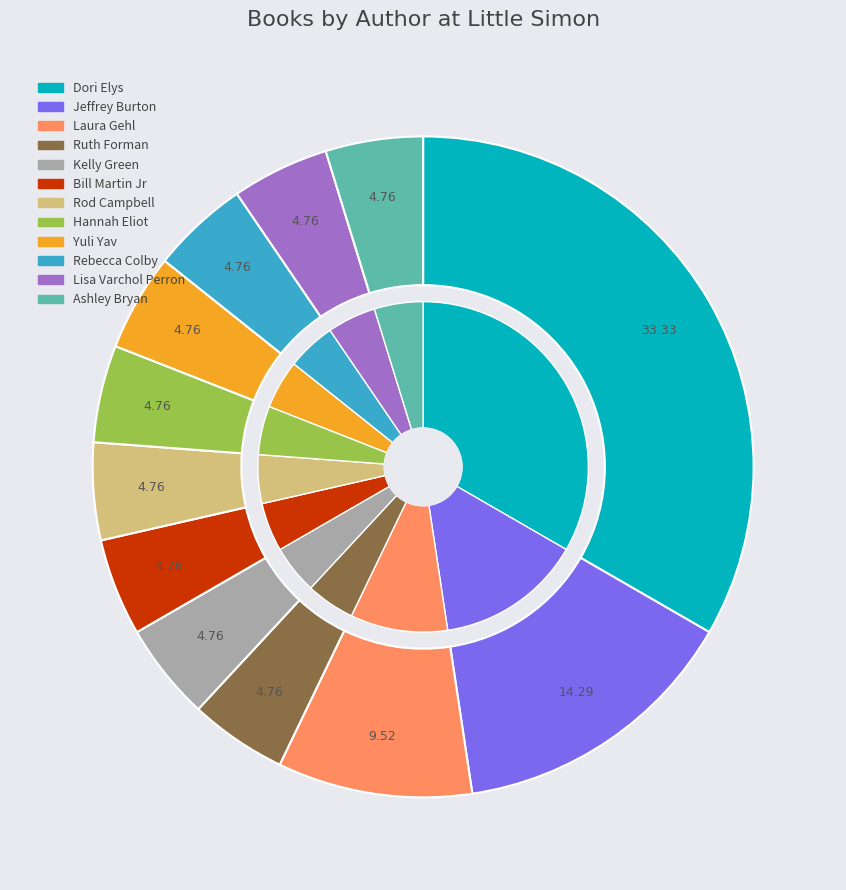

What is the smallest slice in the pie chart?

Ruth Forman